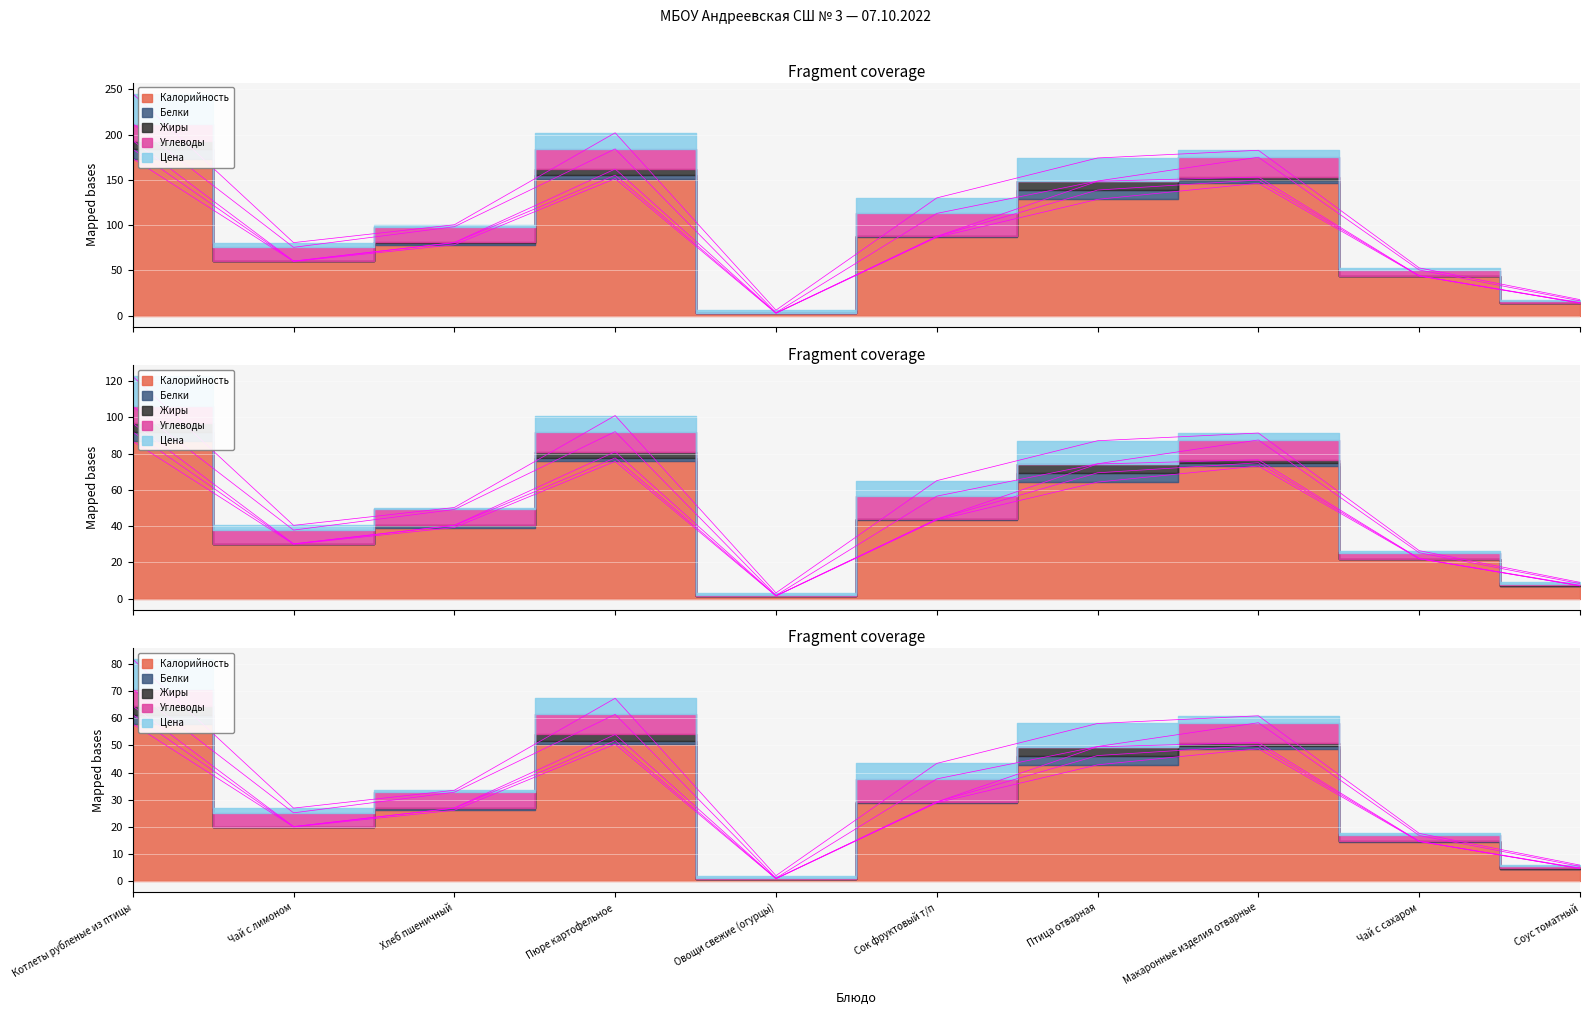

True or false: Углеводы and Калорийность cross at least once.

False